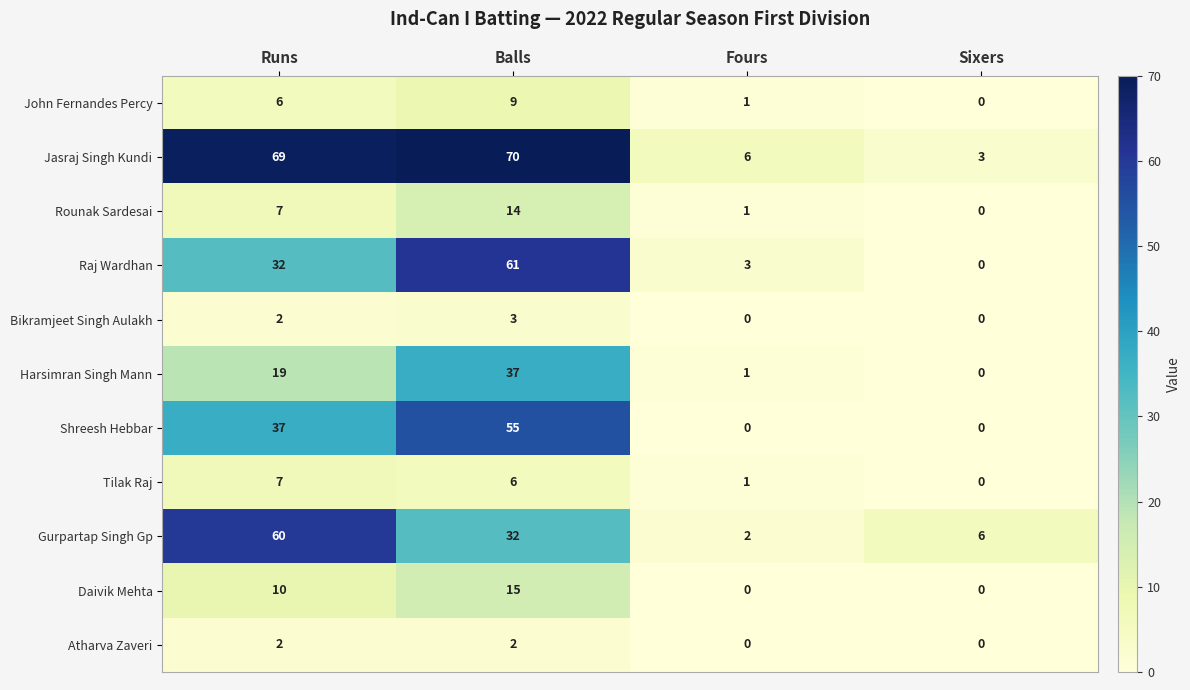

What is the approximate value of Daivik Mehta at Balls?

15